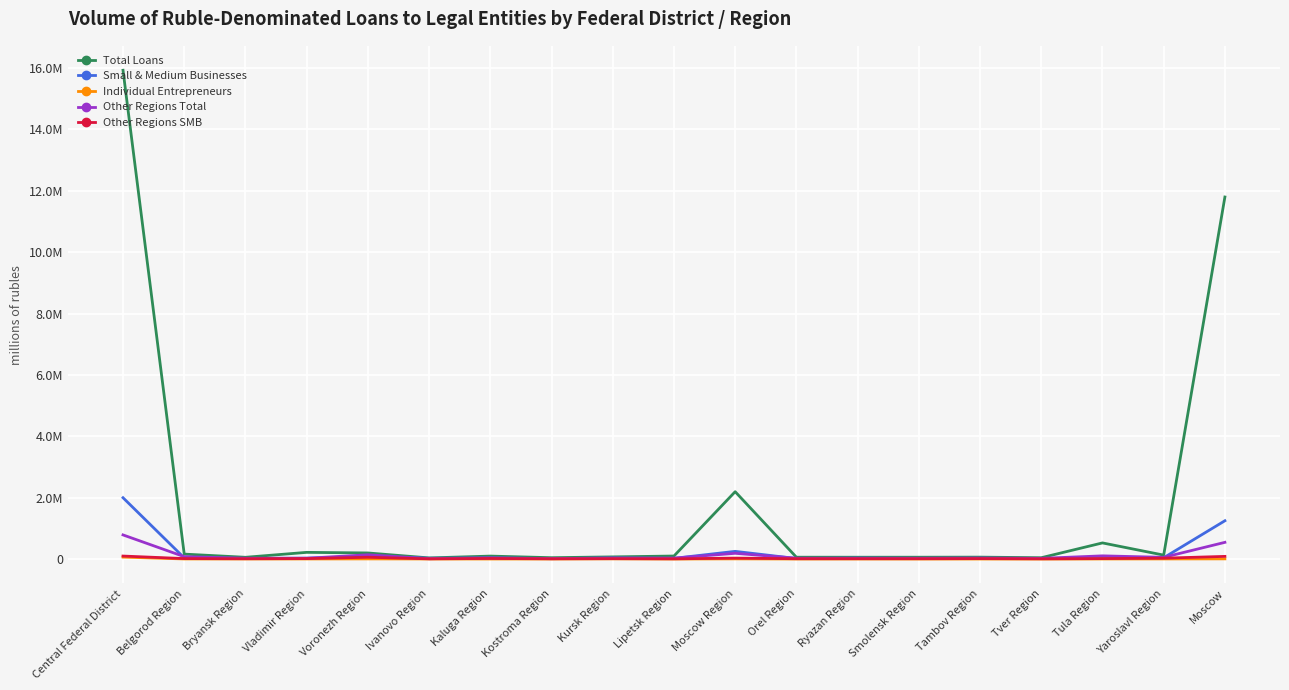

Rank the categories by Other Regions Total value from highest to lowest.

Central Federal District, Moscow, Moscow Region, Voronezh Region, Tula Region, Belgorod Region, Yaroslavl Region, Kaluga Region, Kursk Region, Tambov Region, Lipetsk Region, Orel Region, Smolensk Region, Bryansk Region, Ryazan Region, Vladimir Region, Tver Region, Kostroma Region, Ivanovo Region